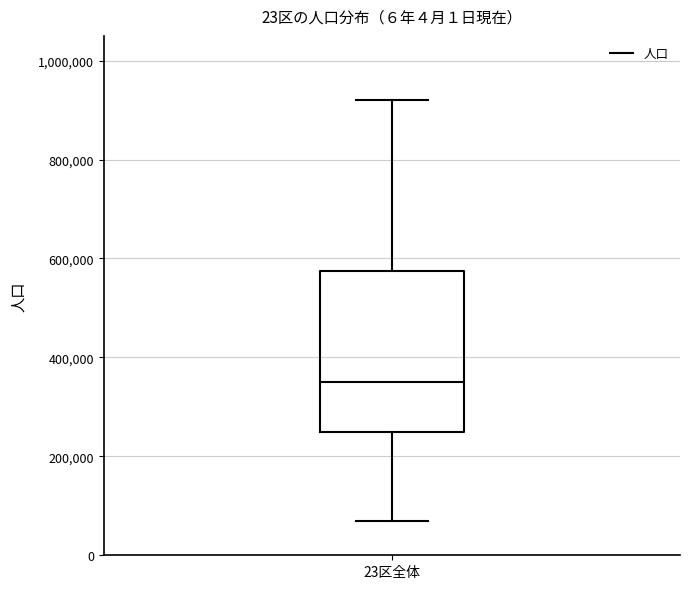

Transcribe this box plot: give where the median line is, the range the box spans, and where the two whiskers end, as read against the y-axis. The values are not printed on the chart, so give them approximately, as read against the axis.

median 340000, box 260000 to 580000, whiskers 60000 to 920000